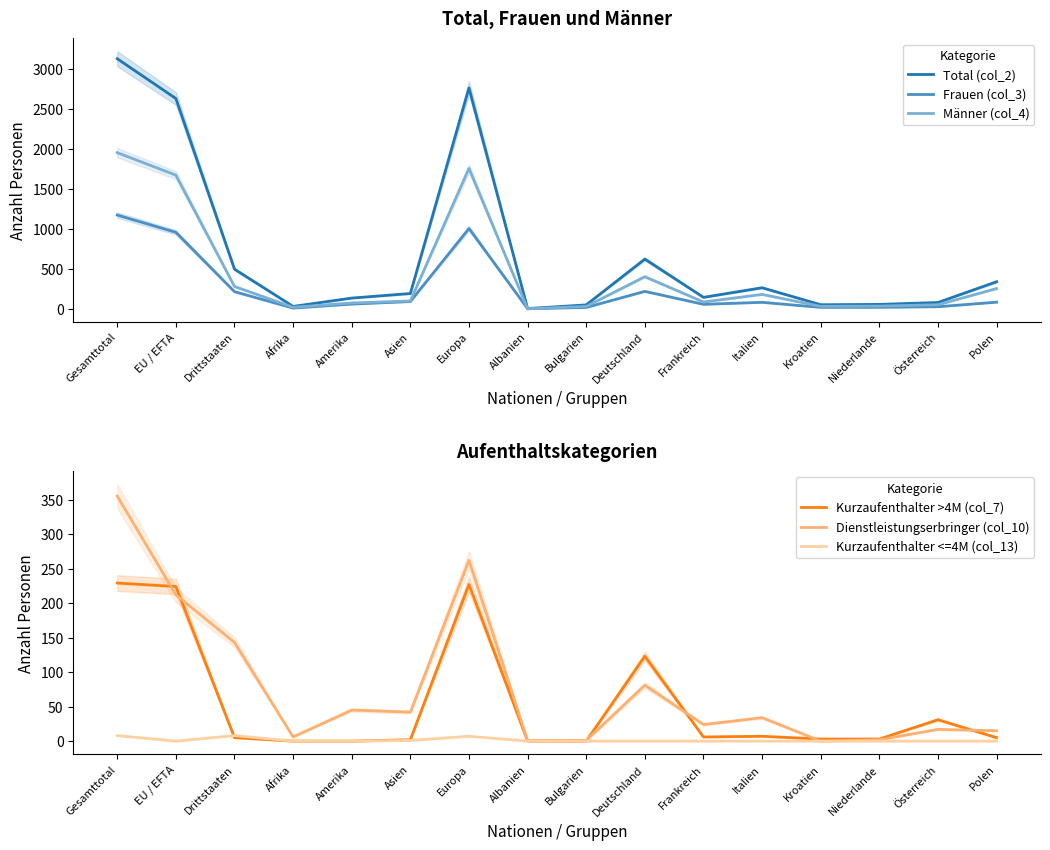

What is the label of the 5th point from the right?

Italien